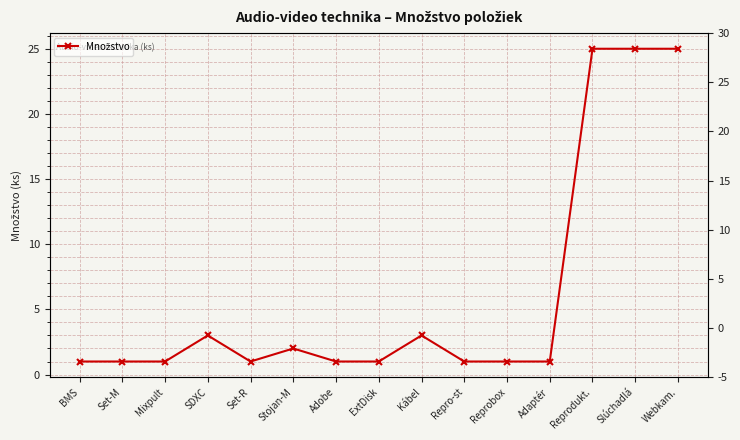

Is this an area chart (filled region under the line)?

No